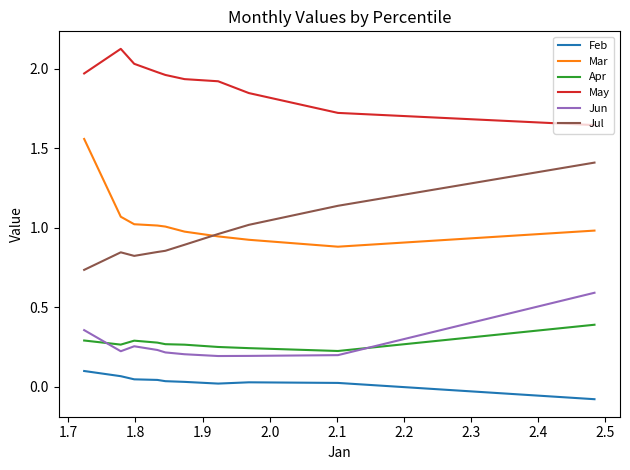

True or false: May has more than 2 interior local peaks.

False